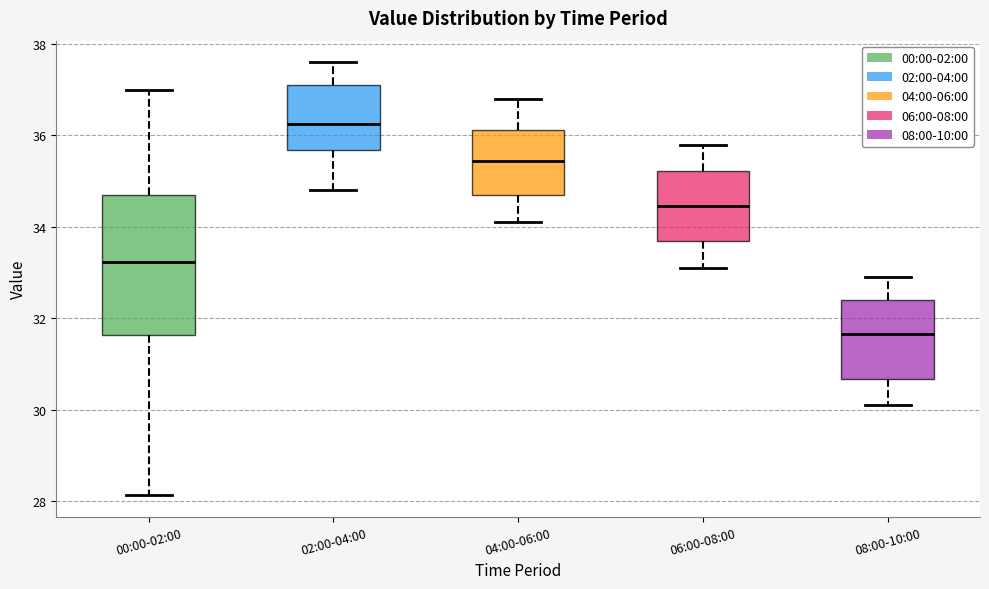

Which box has the highest median line?

02:00-04:00